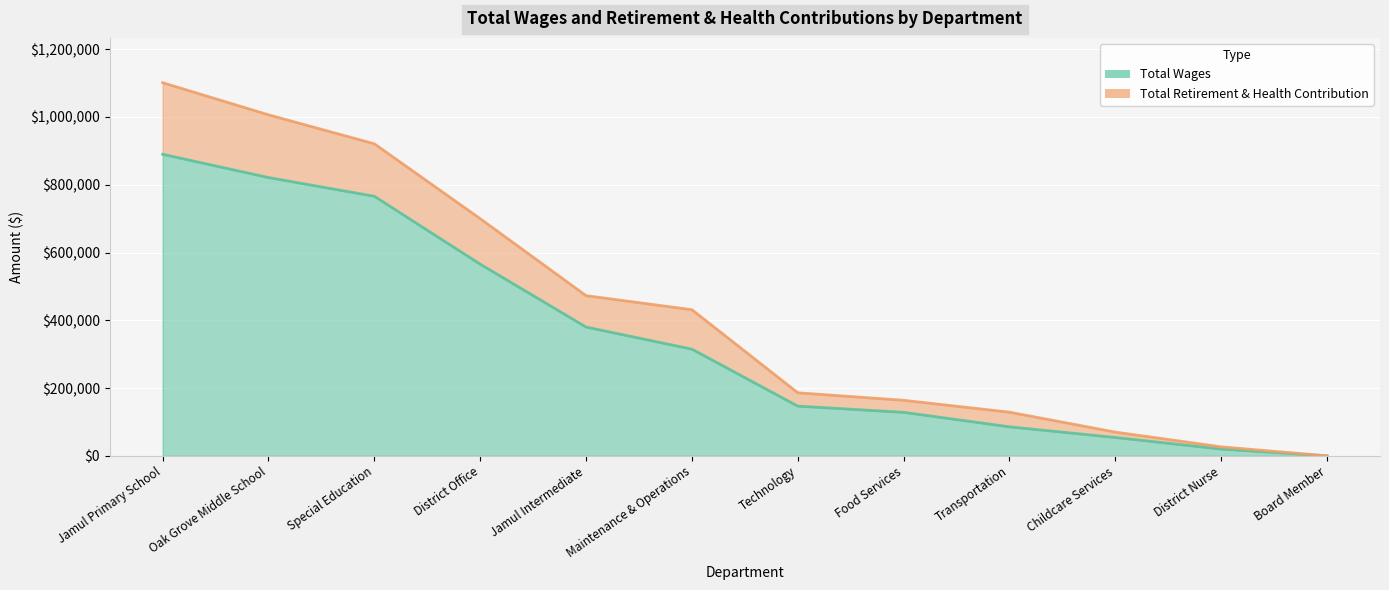

The Total Wages series shows 85600 at Transportation. True or false?

True